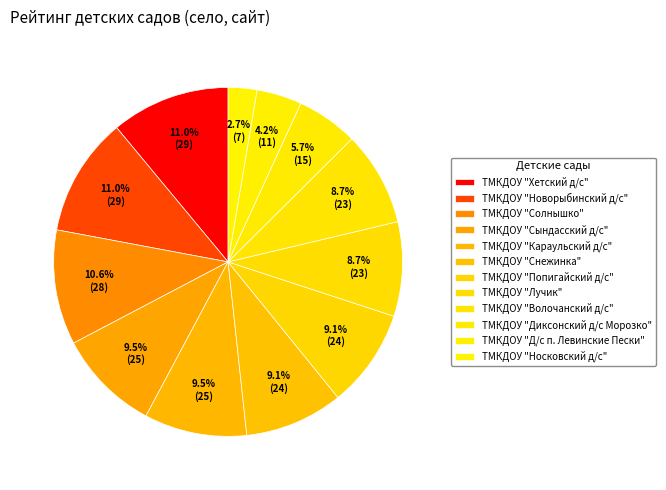

What is the largest slice in the pie chart?

ТМКДОУ "Хетский д/с"